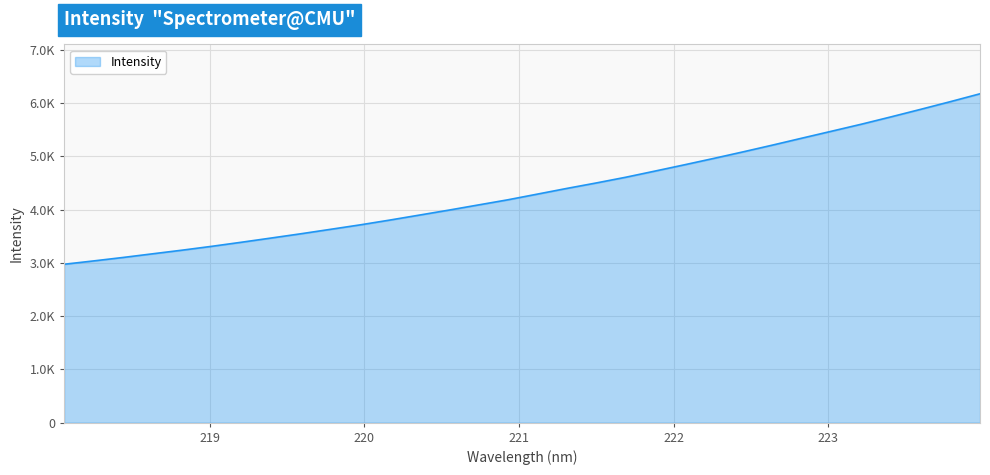

Rank the categories by value from highest to lowest.

223.9802, 223.7895, 223.5987, 223.408, 223.2172, 223.0264, 222.8355, 222.6447, 222.4538, 222.263, 222.0721, 221.8812, 221.6902, 221.4993, 221.3083, 221.1174, 220.9264, 220.7354, 220.5444, 220.3533, 220.1623, 219.9712, 219.7801, 219.589, 219.3979, 219.2067, 219.0156, 218.8244, 218.6332, 218.442, 218.2508, 218.0596